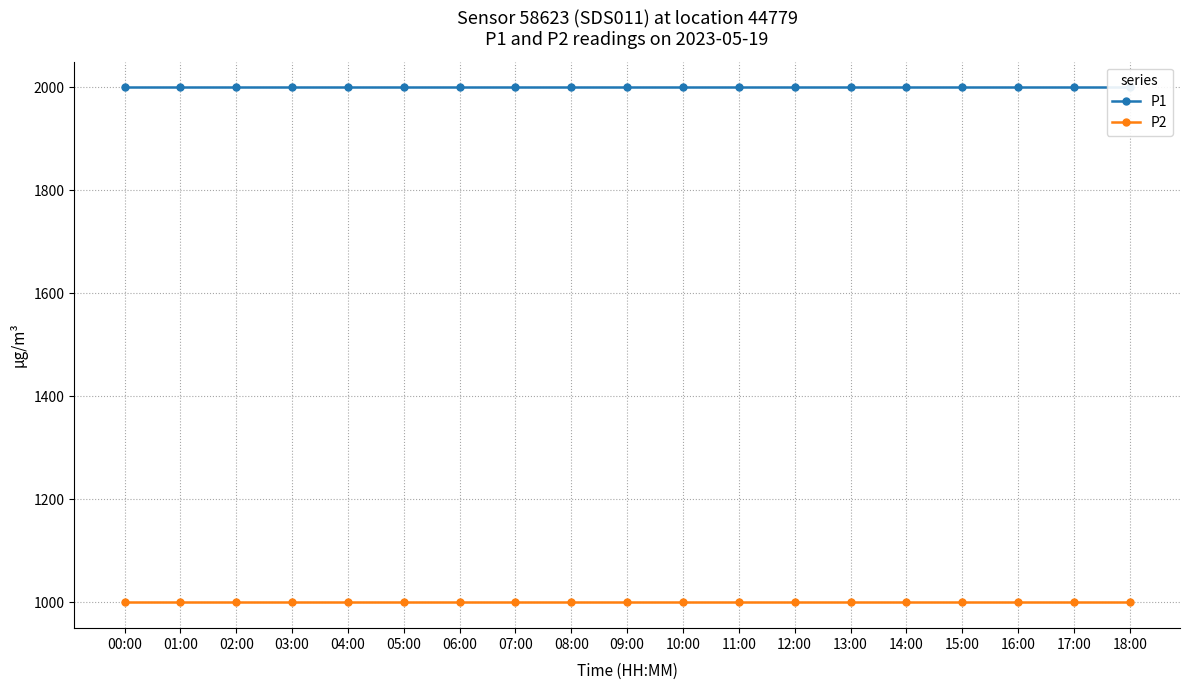

Rank the categories by P2 value from lowest to highest.

00:00, 01:00, 02:00, 03:00, 04:00, 05:00, 06:00, 07:00, 08:00, 09:00, 10:00, 11:00, 12:00, 13:00, 14:00, 15:00, 16:00, 17:00, 18:00